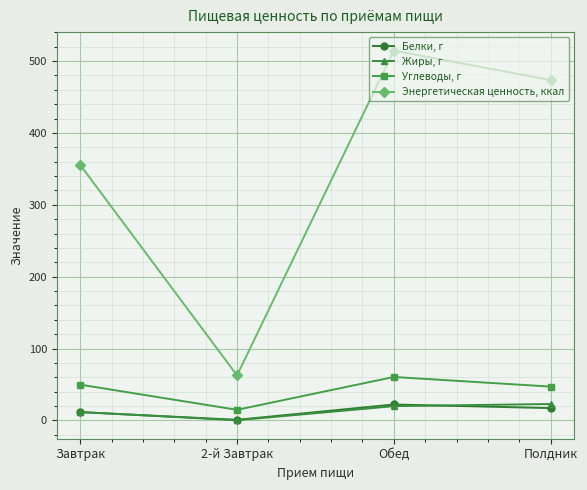

Which series has the widest spread of values?

Энергетическая ценность, ккал